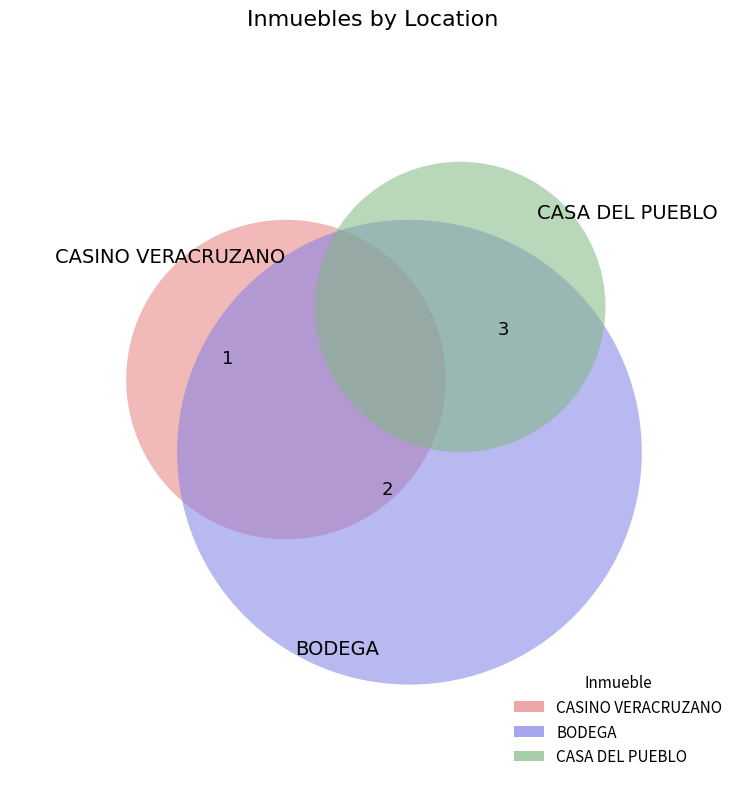

Which slice is the smallest?

CASINO VERACRUZANO